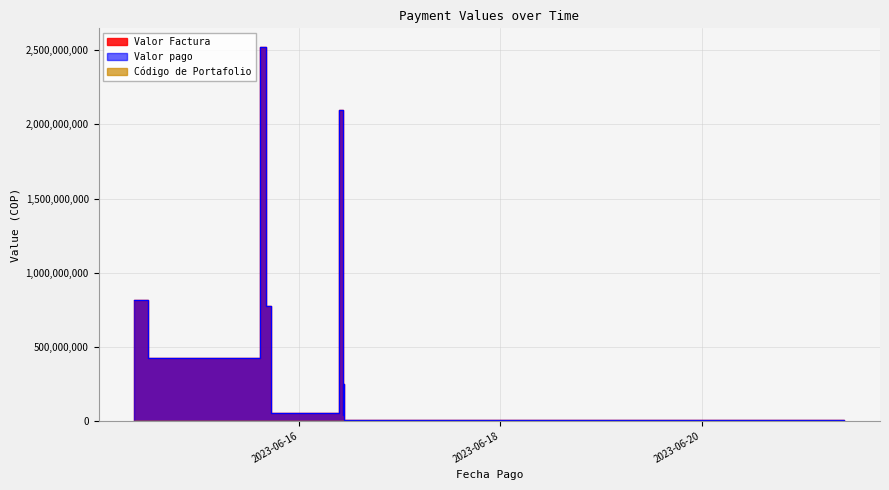

Where is the first local minimum for Valor pago?

2023-06-14 12:04:44